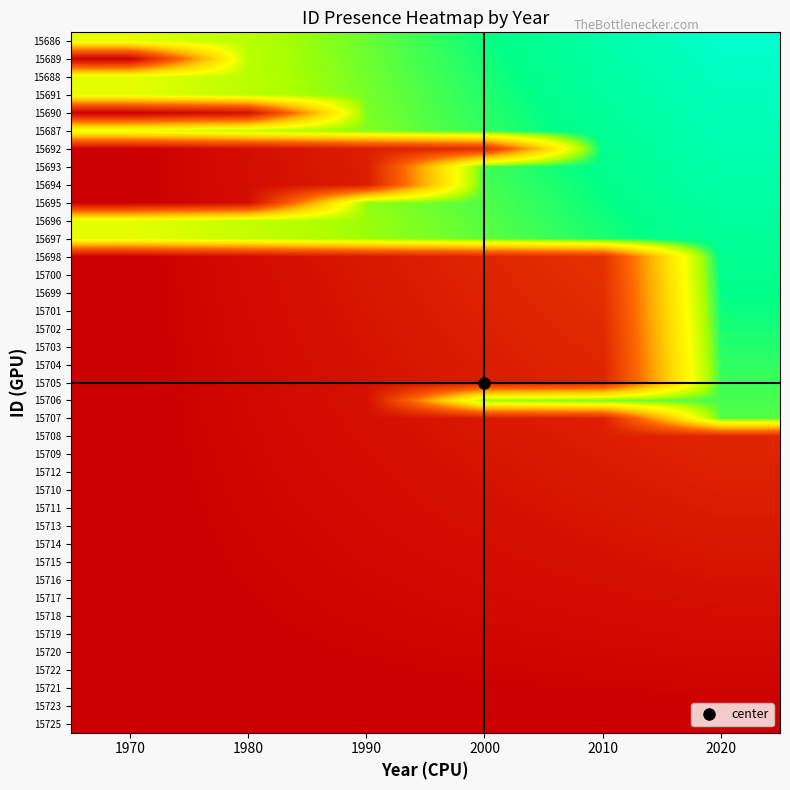

Reading left to right, list all the values displayed in this chart.

15686: 1970=0.7	1980=0.8	1990=0.8	2000=0.9	2010=0.9	2020=1.0
15689: 1970=0.0	1980=0.8	1990=0.8	2000=0.9	2010=0.9	2020=1.0
15688: 1970=0.7	1980=0.8	1990=0.8	2000=0.9	2010=0.9	2020=1.0
15691: 1970=0.7	1980=0.8	1990=0.8	2000=0.9	2010=0.9	2020=1.0
15690: 1970=0.0	1980=0.1	1990=0.8	2000=0.9	2010=0.9	2020=1.0
15687: 1970=0.7	1980=0.8	1990=0.8	2000=0.9	2010=0.9	2020=1.0
15692: 1970=0.0	1980=0.1	1990=0.1	2000=0.2	2010=0.9	2020=1.0
15693: 1970=0.0	1980=0.0	1990=0.1	2000=0.8	2010=0.9	2020=0.9
15694: 1970=0.0	1980=0.0	1990=0.1	2000=0.8	2010=0.9	2020=0.9
15695: 1970=0.0	1980=0.0	1990=0.8	2000=0.8	2010=0.9	2020=0.9
15696: 1970=0.7	1980=0.7	1990=0.8	2000=0.8	2010=0.9	2020=0.9
15697: 1970=0.7	1980=0.7	1990=0.8	2000=0.8	2010=0.9	2020=0.9
15698: 1970=0.0	1980=0.0	1990=0.1	2000=0.1	2010=0.2	2020=0.9
15700: 1970=0.0	1980=0.0	1990=0.1	2000=0.1	2010=0.2	2020=0.9
15699: 1970=0.0	1980=0.0	1990=0.1	2000=0.1	2010=0.2	2020=0.9
15701: 1970=0.0	1980=0.0	1990=0.1	2000=0.1	2010=0.1	2020=0.9
15702: 1970=0.0	1980=0.0	1990=0.1	2000=0.1	2010=0.1	2020=0.9
15703: 1970=0.0	1980=0.0	1990=0.1	2000=0.1	2010=0.1	2020=0.9
15704: 1970=0.0	1980=0.0	1990=0.1	2000=0.1	2010=0.1	2020=0.9
15705: 1970=0.0	1980=0.0	1990=0.1	2000=0.1	2010=0.1	2020=0.8
15706: 1970=0.0	1980=0.0	1990=0.1	2000=0.8	2010=0.8	2020=0.8
15707: 1970=0.0	1980=0.0	1990=0.1	2000=0.1	2010=0.1	2020=0.8
15708: 1970=0.0	1980=0.0	1990=0.1	2000=0.1	2010=0.1	2020=0.1
15709: 1970=0.0	1980=0.0	1990=0.0	2000=0.1	2010=0.1	2020=0.1
15712: 1970=0.0	1980=0.0	1990=0.0	2000=0.1	2010=0.1	2020=0.1
15710: 1970=0.0	1980=0.0	1990=0.0	2000=0.1	2010=0.1	2020=0.1
15711: 1970=0.0	1980=0.0	1990=0.0	2000=0.1	2010=0.1	2020=0.1
15713: 1970=0.0	1980=0.0	1990=0.0	2000=0.1	2010=0.1	2020=0.1
15714: 1970=0.0	1980=0.0	1990=0.0	2000=0.0	2010=0.1	2020=0.1
15715: 1970=0.0	1980=0.0	1990=0.0	2000=0.0	2010=0.1	2020=0.1
15716: 1970=0.0	1980=0.0	1990=0.0	2000=0.0	2010=0.1	2020=0.1
15717: 1970=0.0	1980=0.0	1990=0.0	2000=0.0	2010=0.0	2020=0.1
15718: 1970=0.0	1980=0.0	1990=0.0	2000=0.0	2010=0.0	2020=0.0
15719: 1970=0.0	1980=0.0	1990=0.0	2000=0.0	2010=0.0	2020=0.0
15720: 1970=0.0	1980=0.0	1990=0.0	2000=0.0	2010=0.0	2020=0.0
15722: 1970=0.0	1980=0.0	1990=0.0	2000=0.0	2010=0.0	2020=0.0
15721: 1970=0.0	1980=0.0	1990=0.0	2000=0.0	2010=0.0	2020=0.0
15723: 1970=0.0	1980=0.0	1990=0.0	2000=0.0	2010=0.0	2020=0.0
15725: 1970=0.0	1980=0.0	1990=0.0	2000=0.0	2010=0.0	2020=0.0